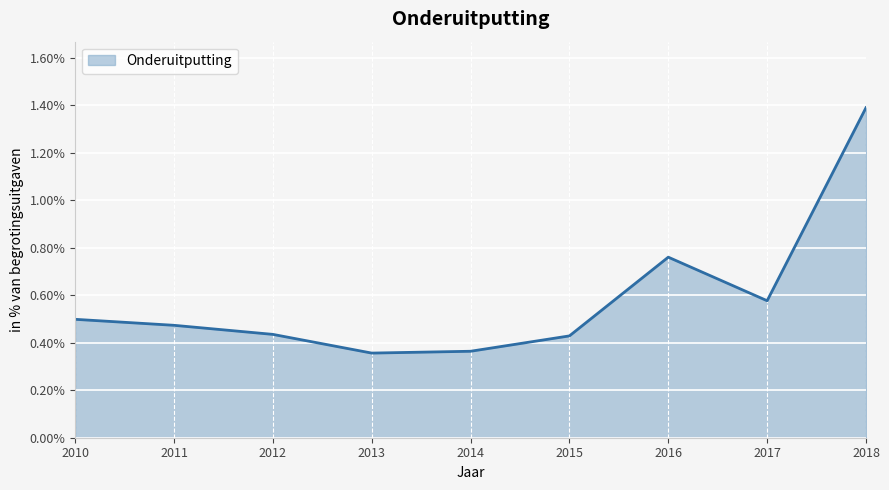

True or false: the data shows 1.4 at 2018.

True